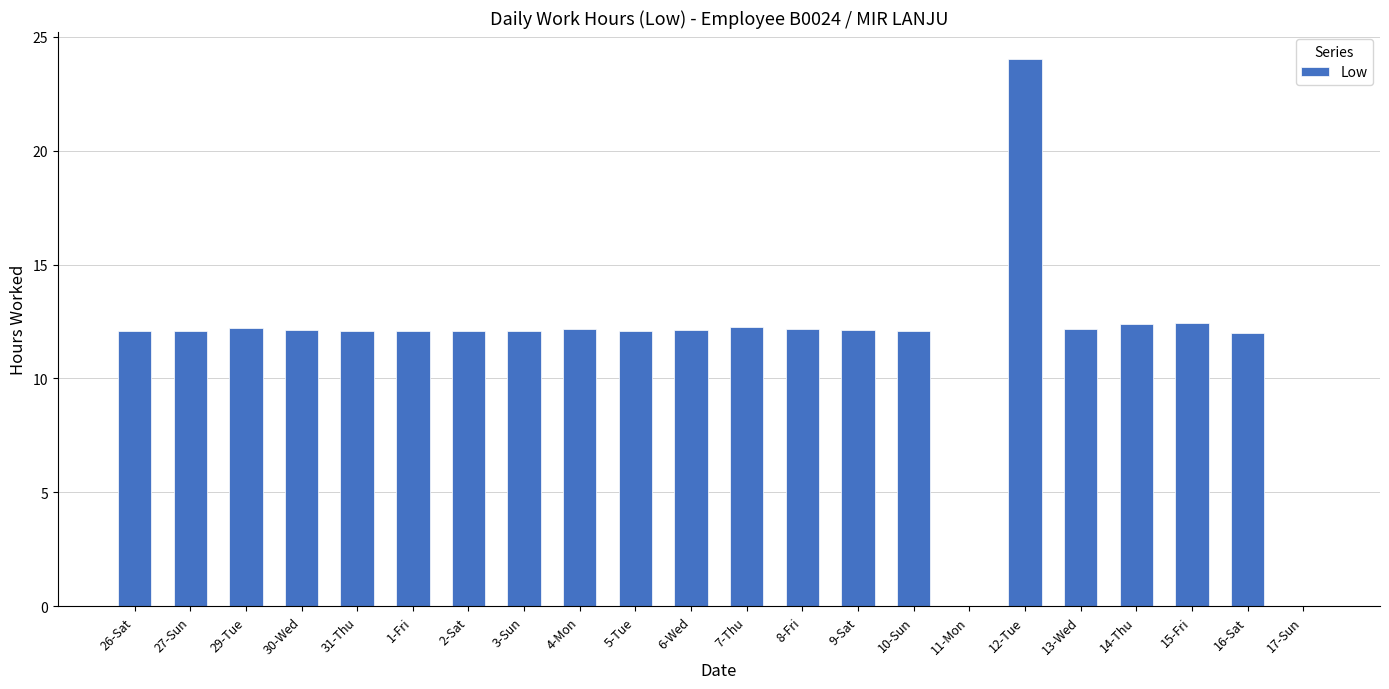

What is the change in value from 4-Mon to 12-Tue?

+11.8